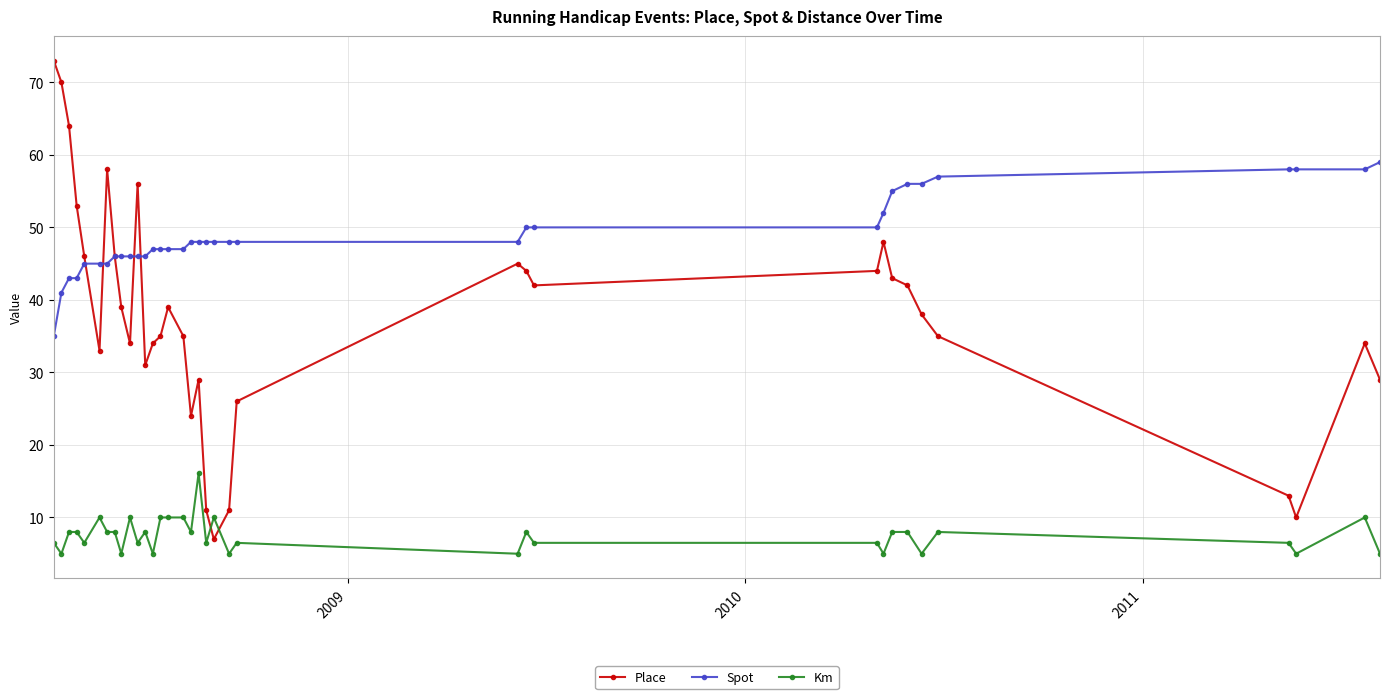

What is the value of the Spot point at the 4th from the left?

43.0